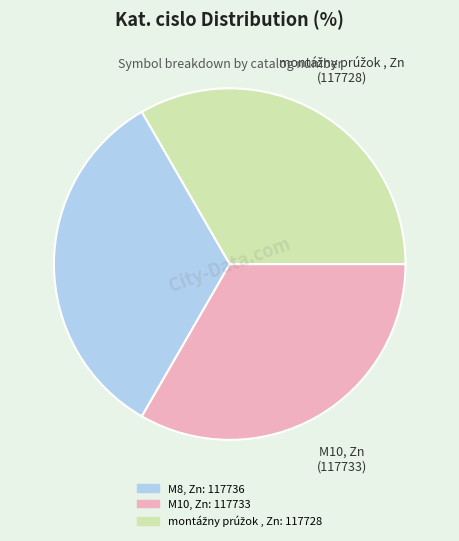

Does M8, Zn represent more than half of the total?

No